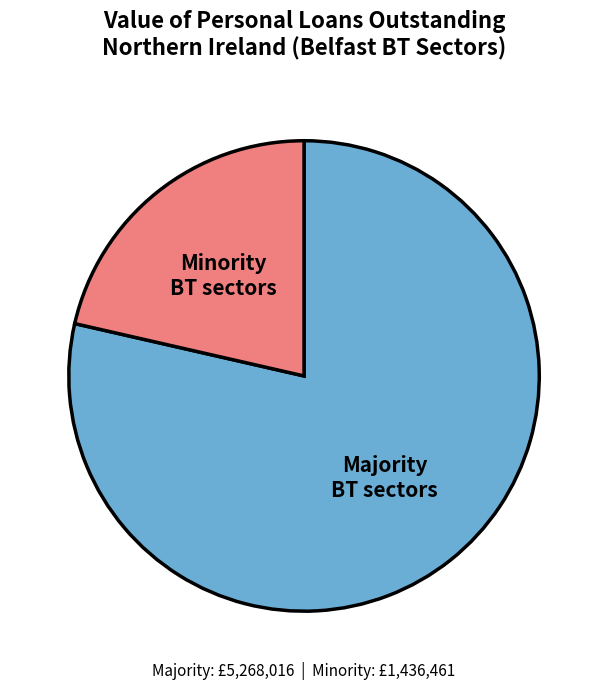

What is the smallest slice in the pie chart?

Minority BT sectors